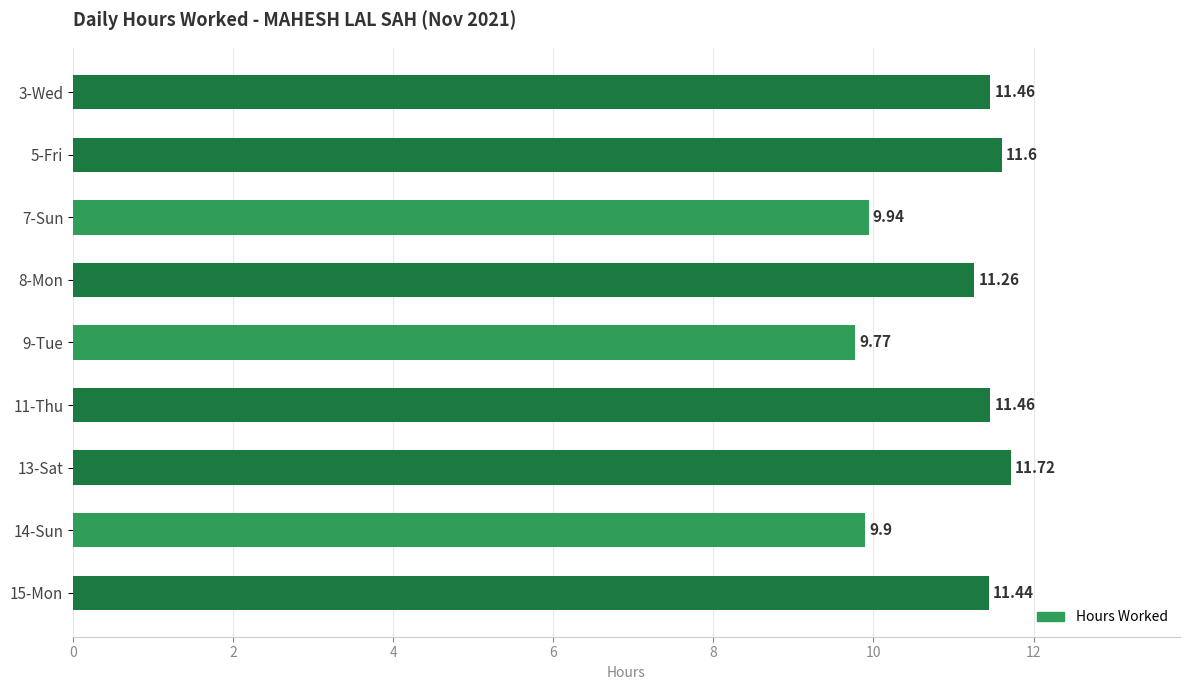

What is the difference between the values at 7-Sun and 15-Mon?

1.5